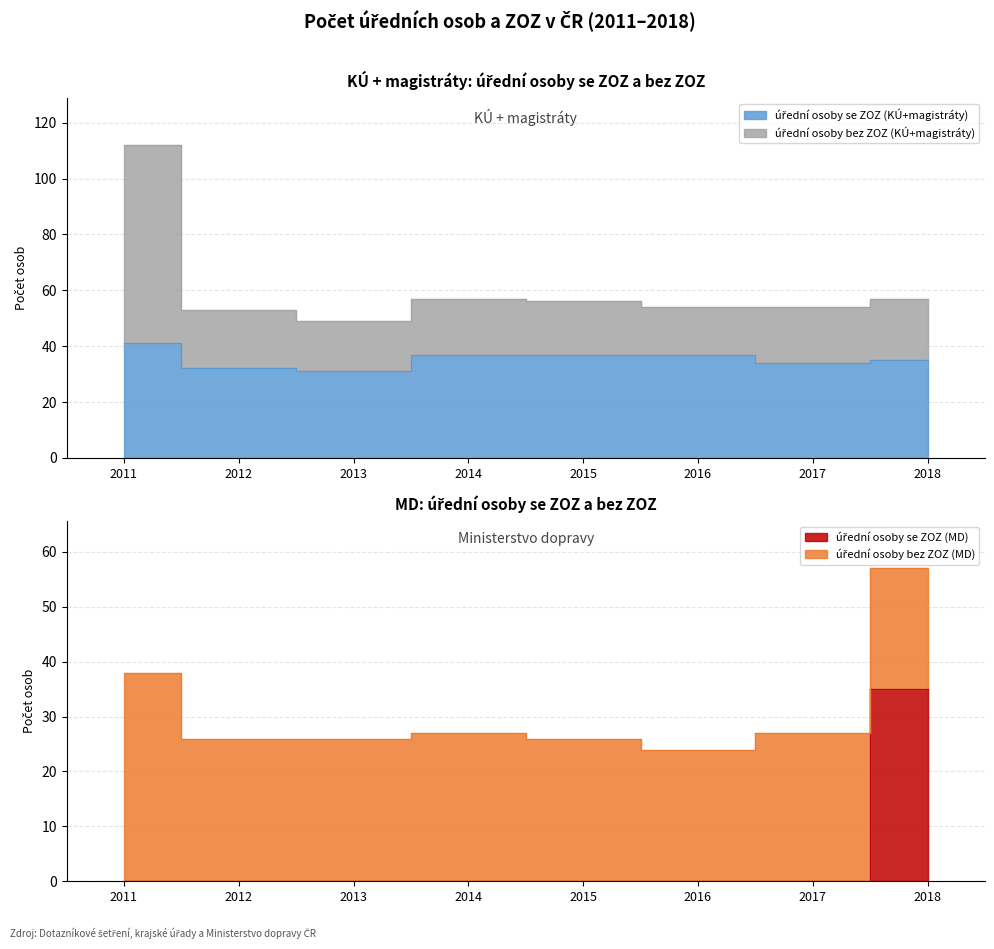

Which category has the lowest value in the úřední osoby se ZOZ (MD) series?

2011